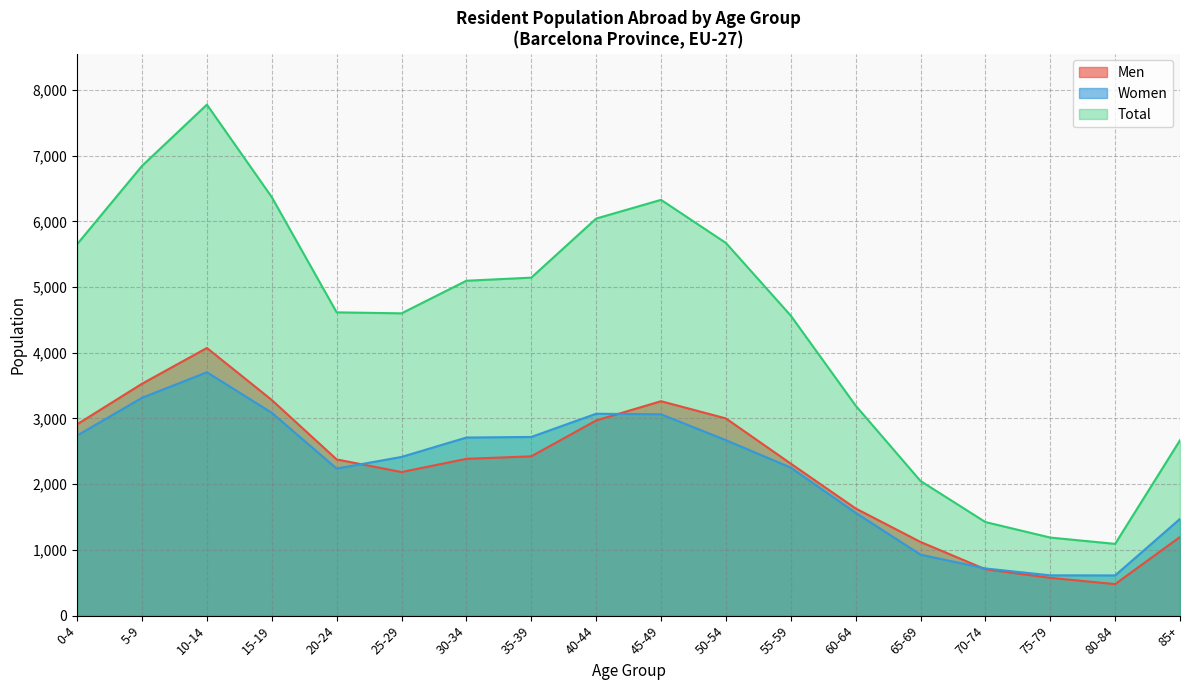

In Total, how many points are lower than both neighbors (excluding endpoints)?

2